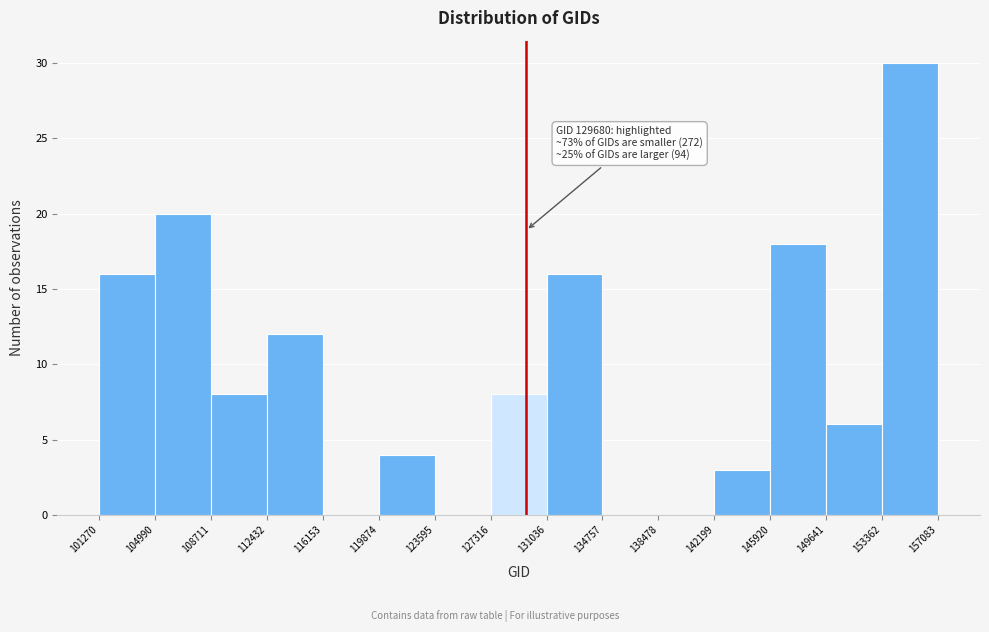

Over which range of the x-axis is the bar tallest?

153362 to 157083